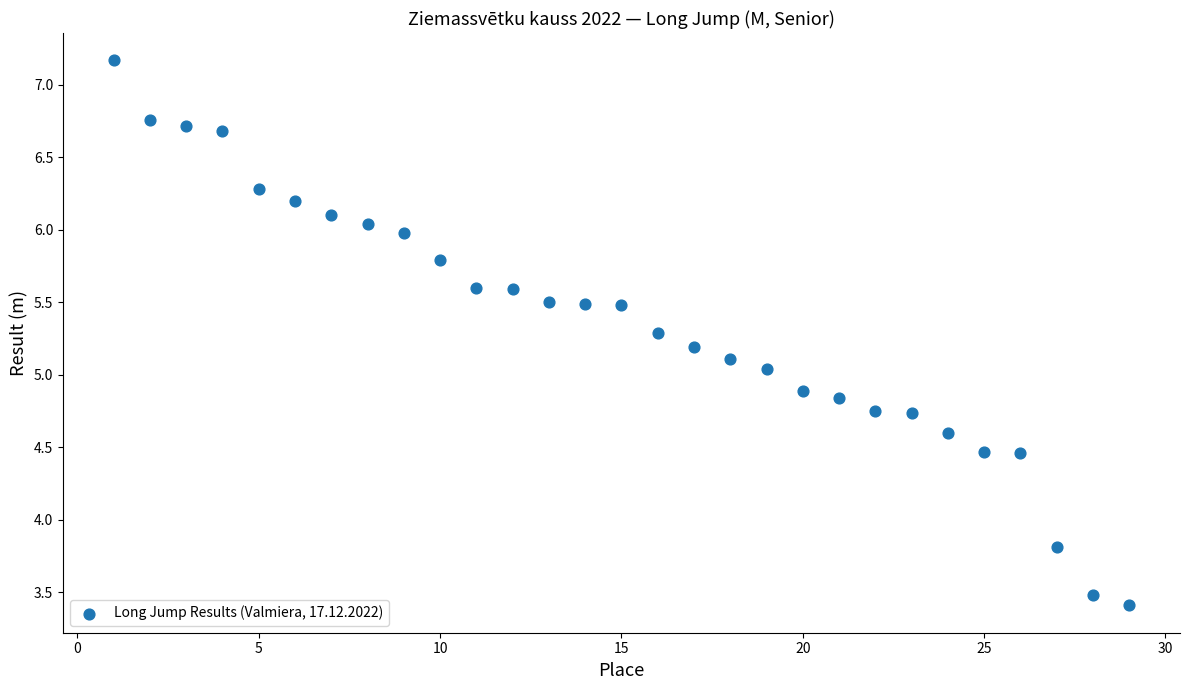

What is the range of X values (max minus min)?

28.0